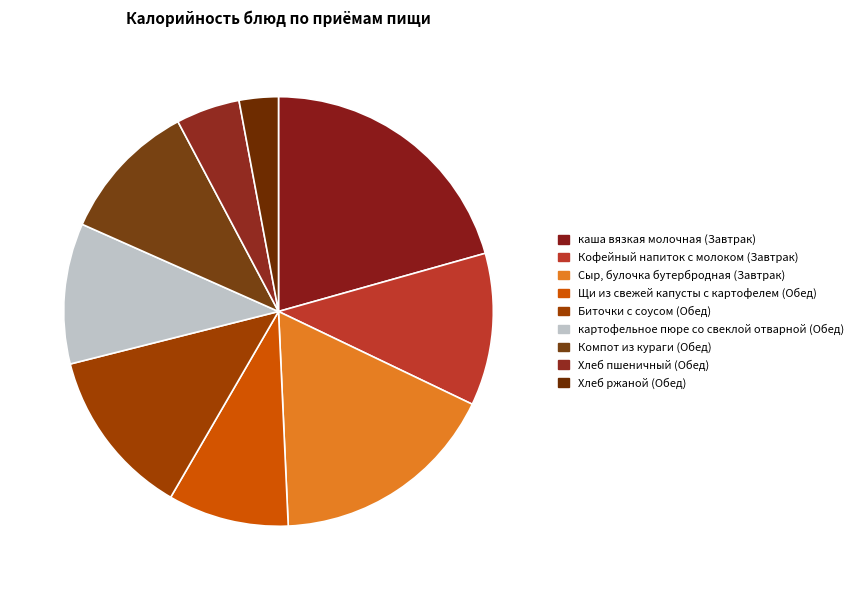

What percentage is the Компот из кураги (Обед) slice, to the nearest percent?

11%